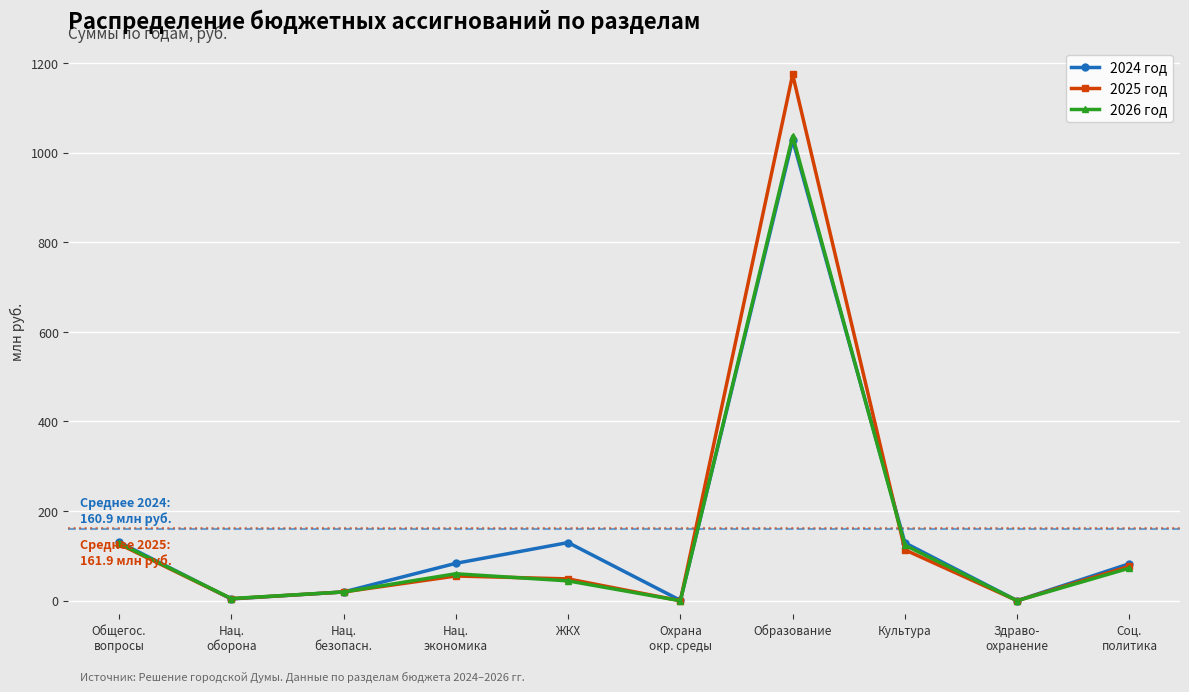

In 2026 год, how many points are higher than both neighbors (excluding endpoints)?

2